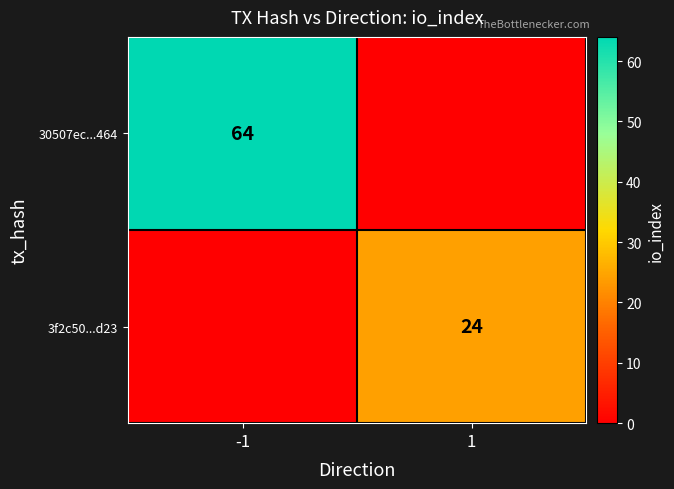

Is it true that 30507ec...464 equals 64 at -1?

True